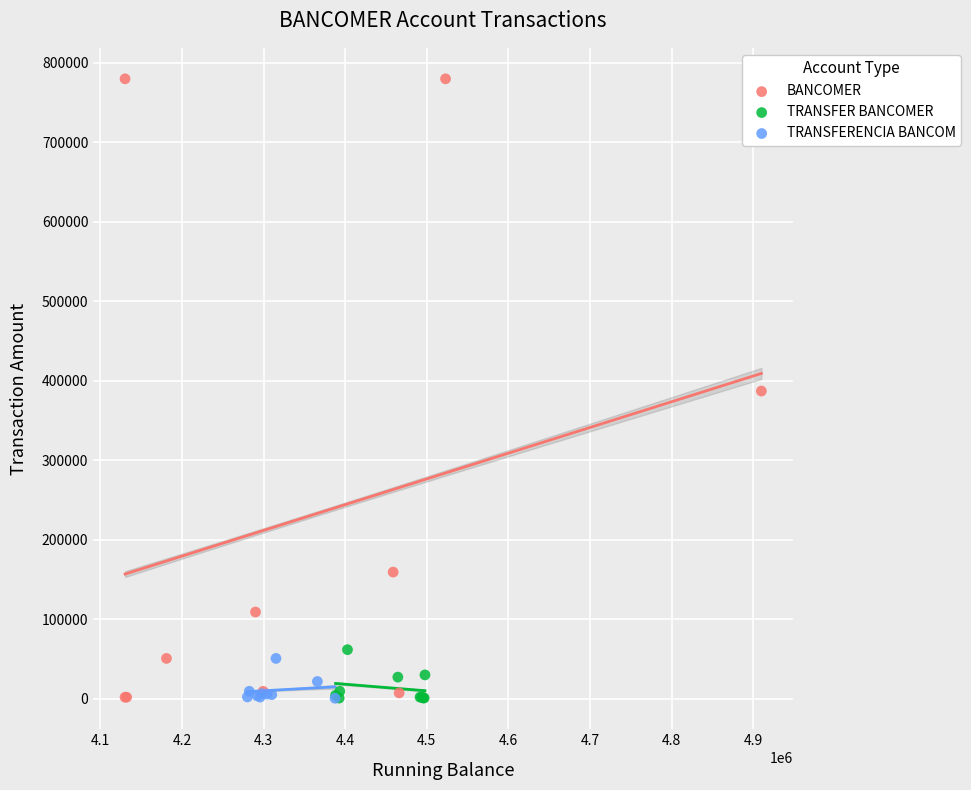

Which series reaches the maximum Y coordinate?

BANCOMER